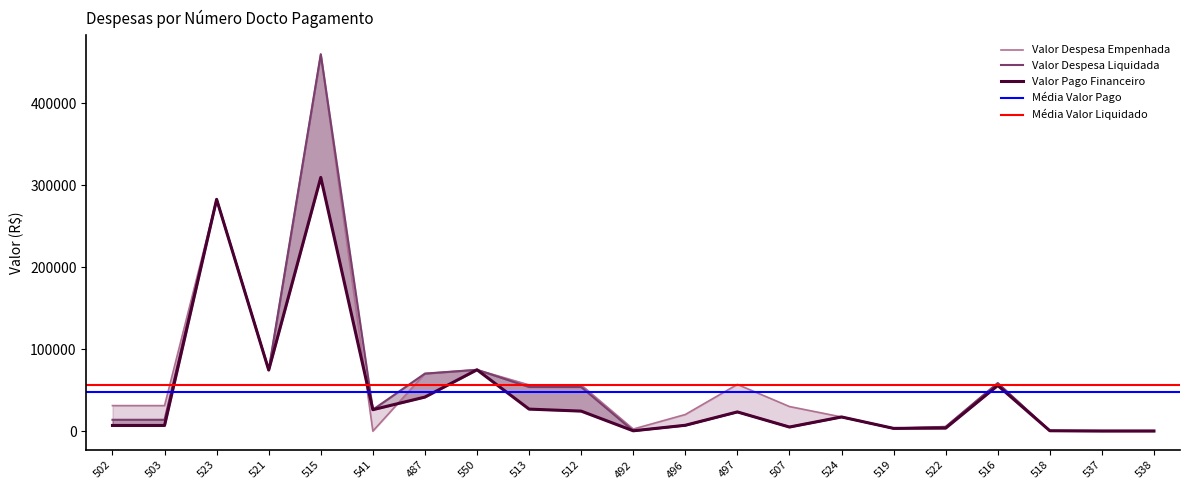

The value of Valor Pago Financeiro at 496 is 7121.1. True or false?

True